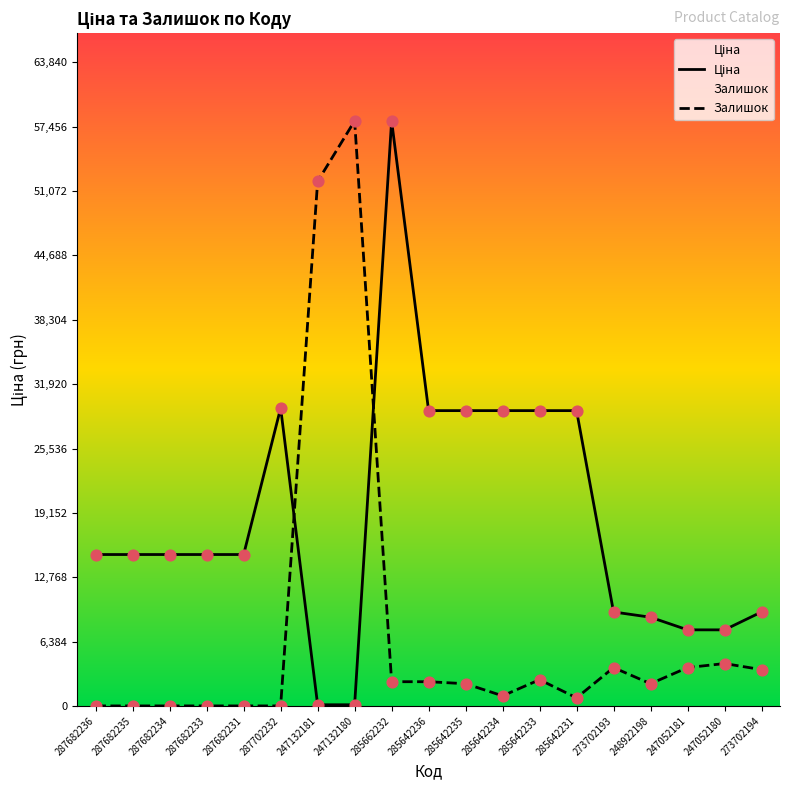

Which series reaches the minimum Y coordinate?

Залишок